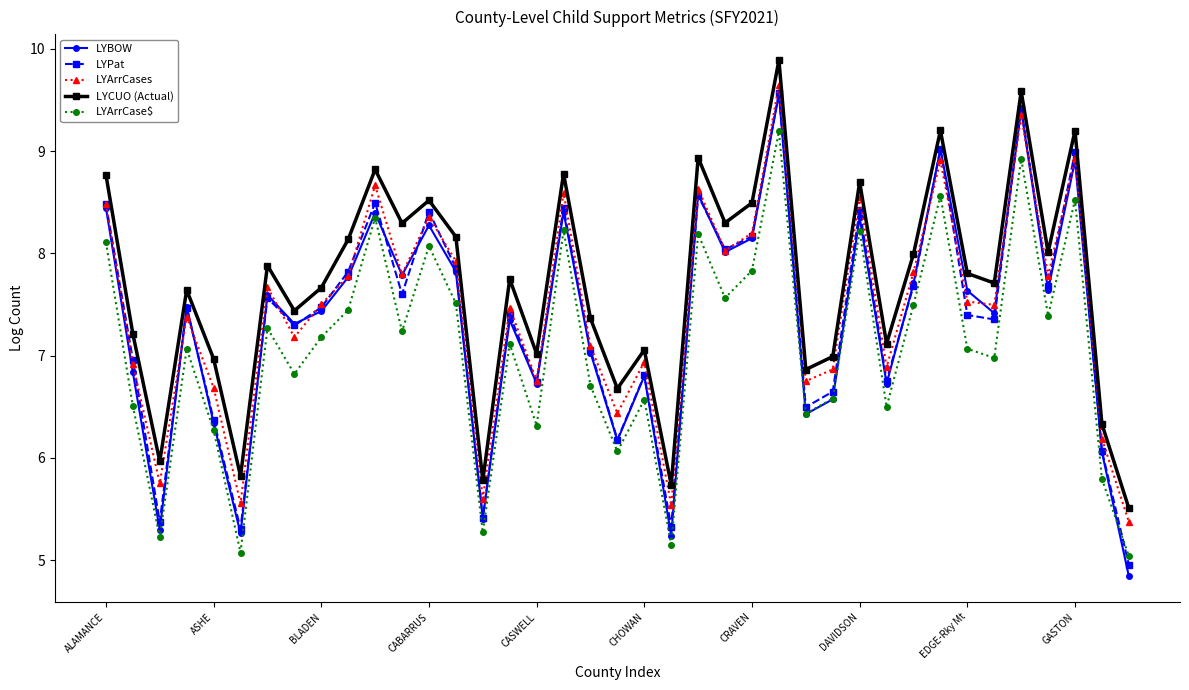

What is the lowest value of the LYPat series?

5.0